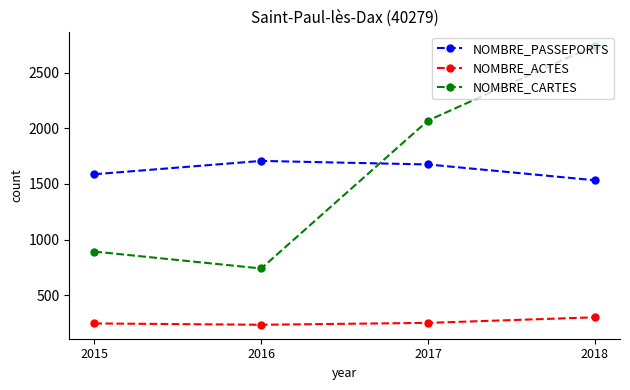

True or false: NOMBRE_PASSEPORTS has more than 2 interior local peaks.

False